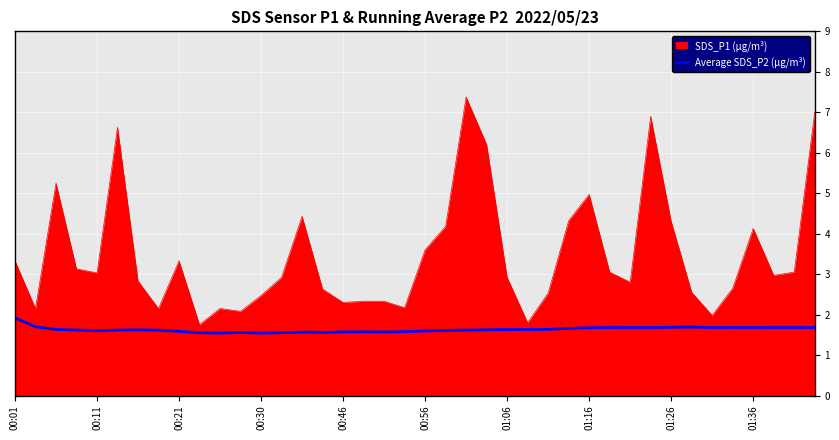

Rank the series by their maximum value, from highest to lowest.

SDS_P1 (µg/m³), Average SDS_P2 (µg/m³)